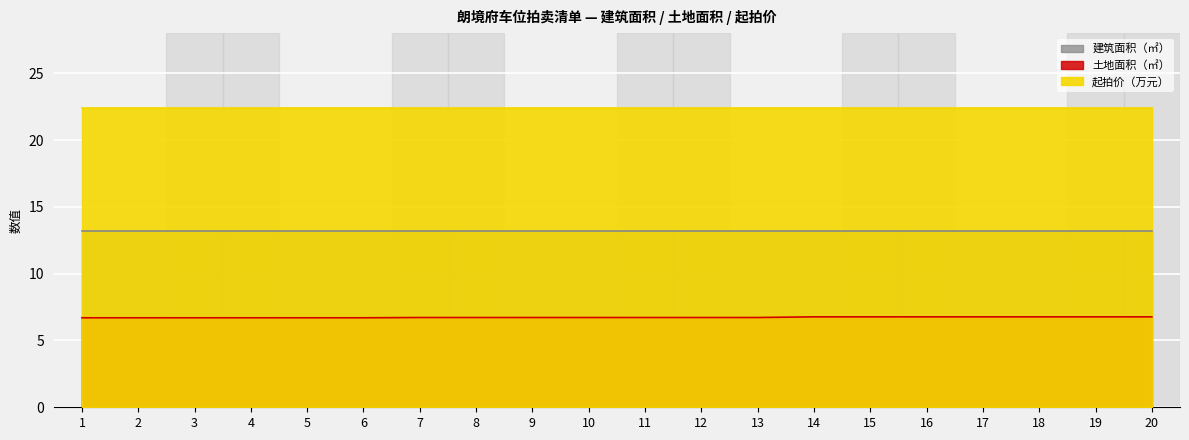

List the series in order of their overall mean, highest first.

起拍价（万元）, 建筑面积（㎡）, 土地面积（㎡）